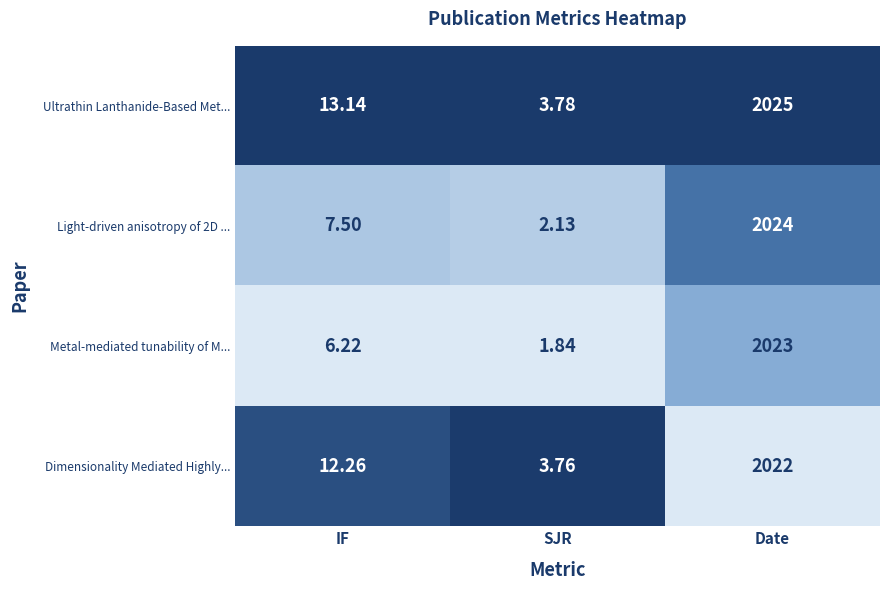

Which series has the widest spread of values?

Light-driven anisotropy of 2D ...